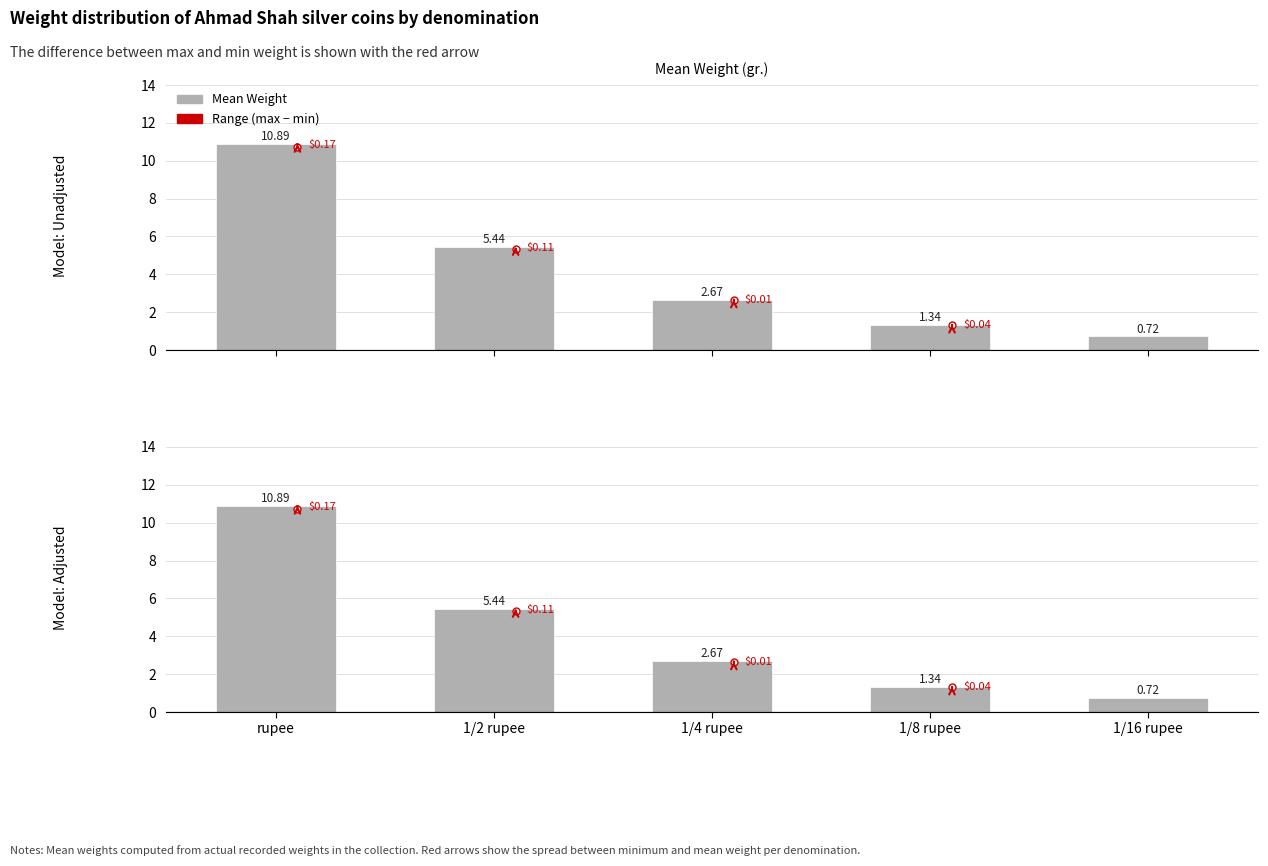

Is it true that the value at 1/8 rupee is 1.3?

True